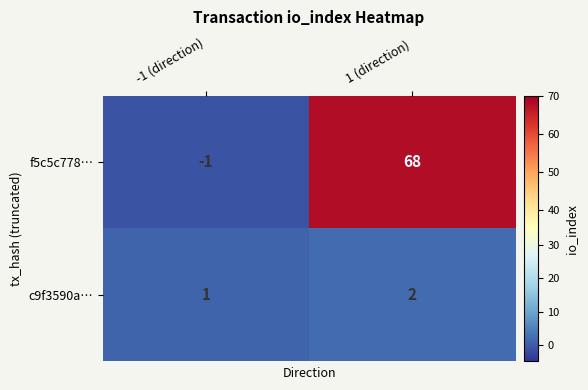

List the labels in order of f5c5c778… value, largest first.

1 (direction), -1 (direction)